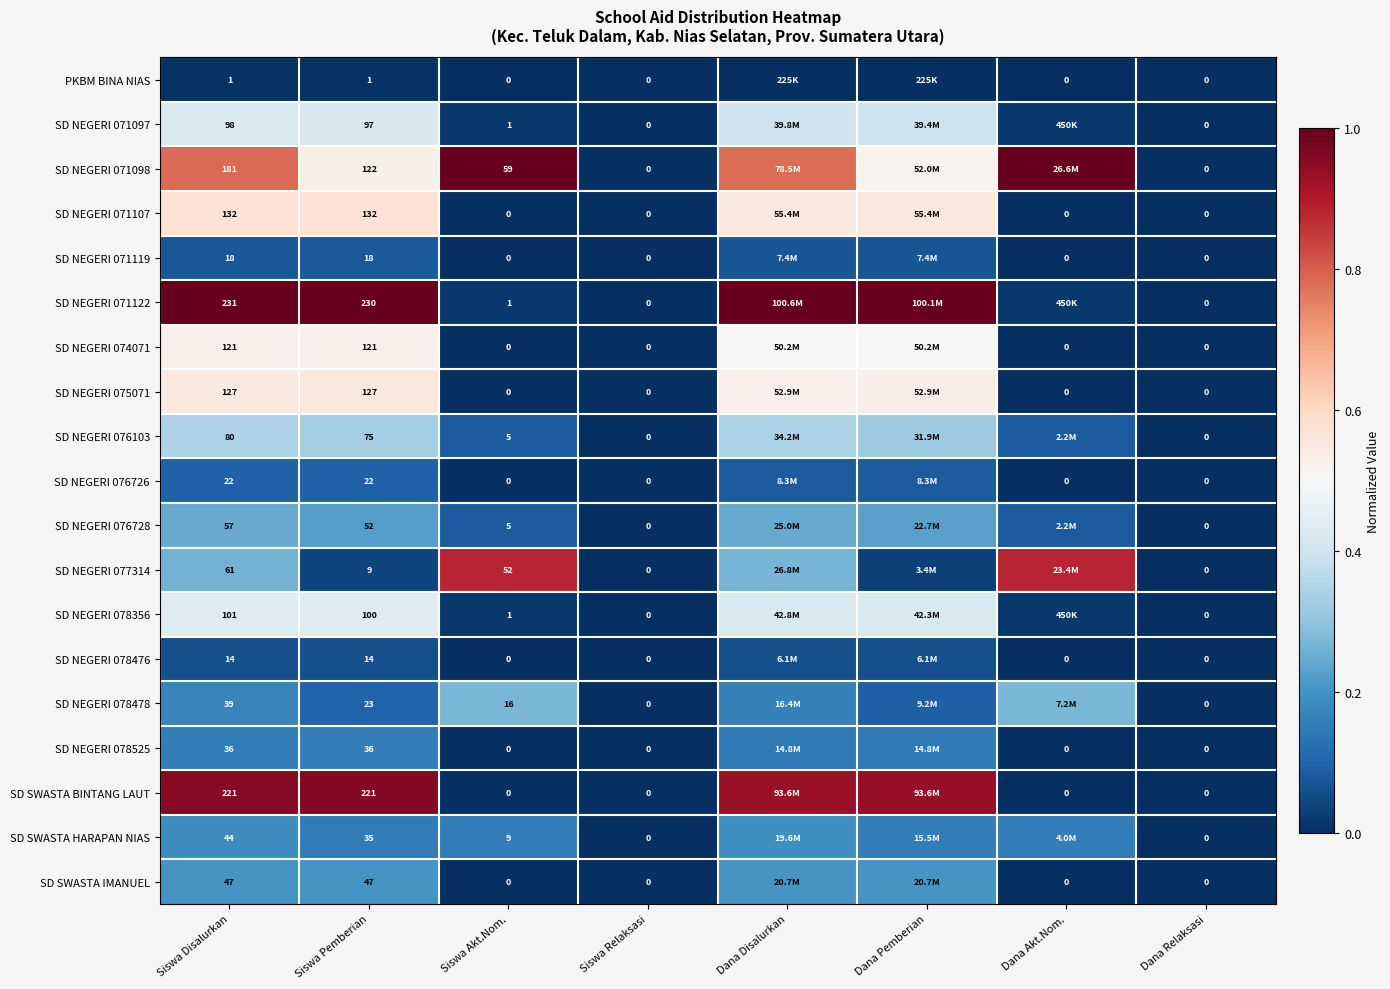

Is the value of SD SWASTA BINTANG LAUT at Dana Akt.Nom. greater than the value of PKBM BINA NIAS at Siswa Pemberian?

No